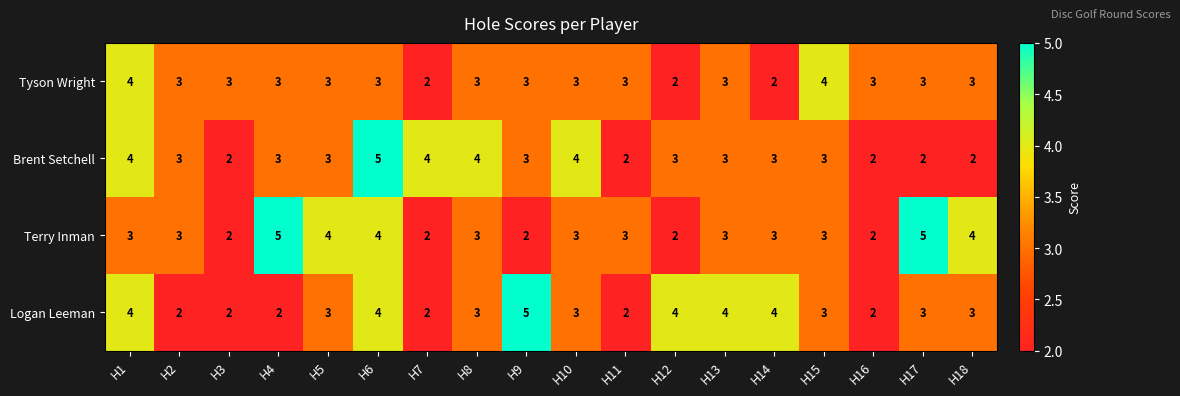

Between H3 and H17, which series saw the biggest shift?

Terry Inman